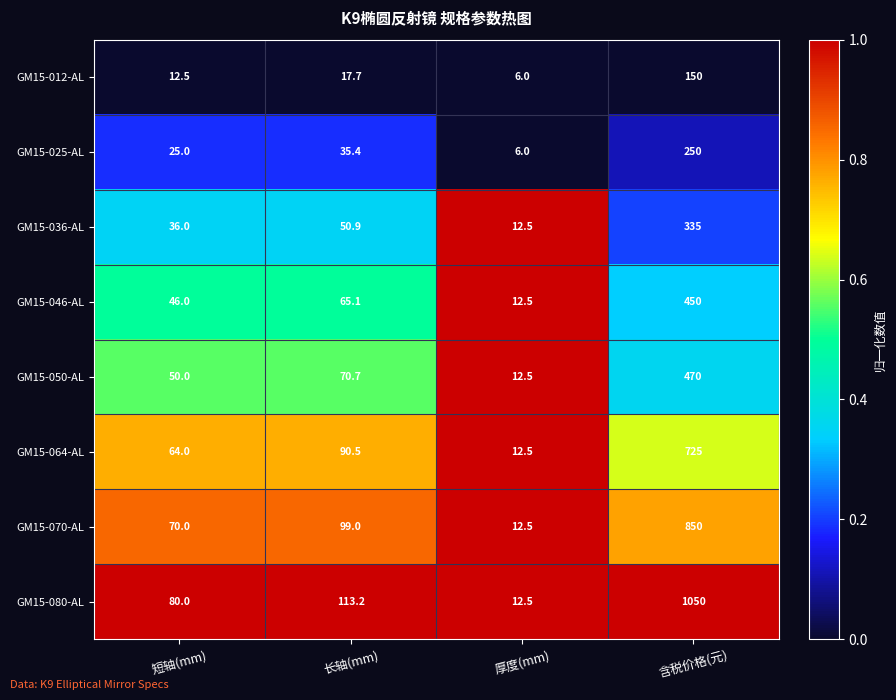

Which series has the largest total across all categories?

GM15-080-AL